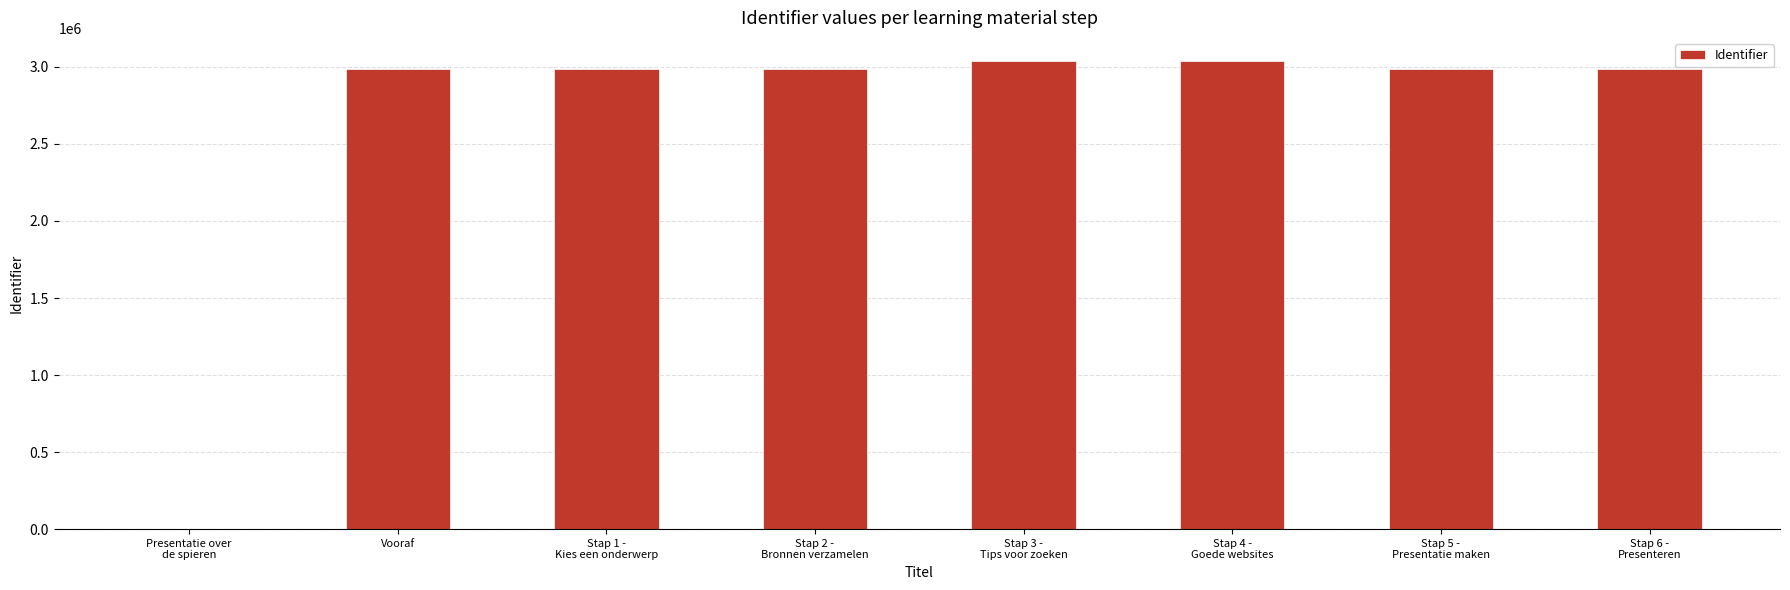

Count the number of categories in the chart.

8